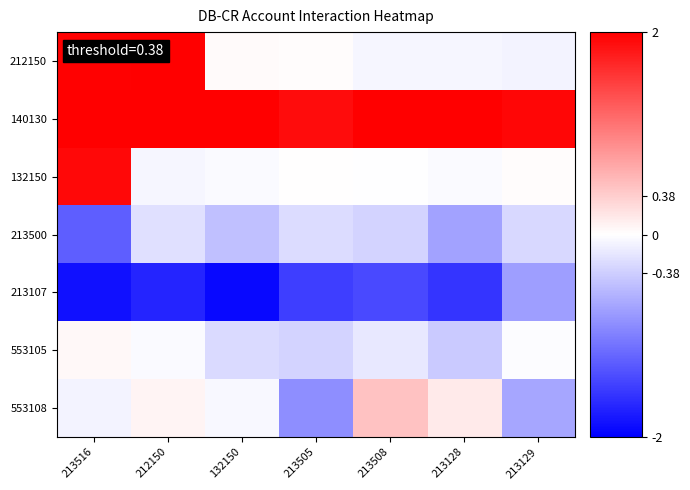

Reading left to right, list all the values displayed in this chart.

212150: 213516=2.0	212150=2.0	132150=0.0	213505=0.0	213508=-0.1	213128=-0.1	213129=-0.1
140130: 213516=2.0	212150=2.0	132150=2.0	213505=1.9	213508=2.0	213128=2.0	213129=1.9
132150: 213516=1.9	212150=-0.1	132150=-0.0	213505=0.0	213508=-0.0	213128=-0.0	213129=0.0
213500: 213516=-1.3	212150=-0.2	132150=-0.5	213505=-0.3	213508=-0.3	213128=-0.7	213129=-0.3
213107: 213516=-1.9	212150=-1.7	132150=-1.9	213505=-1.5	213508=-1.4	213128=-1.6	213129=-0.8
553105: 213516=0.1	212150=-0.0	132150=-0.3	213505=-0.3	213508=-0.2	213128=-0.4	213129=-0.0
553108: 213516=-0.1	212150=0.1	132150=-0.0	213505=-0.9	213508=0.5	213128=0.2	213129=-0.7